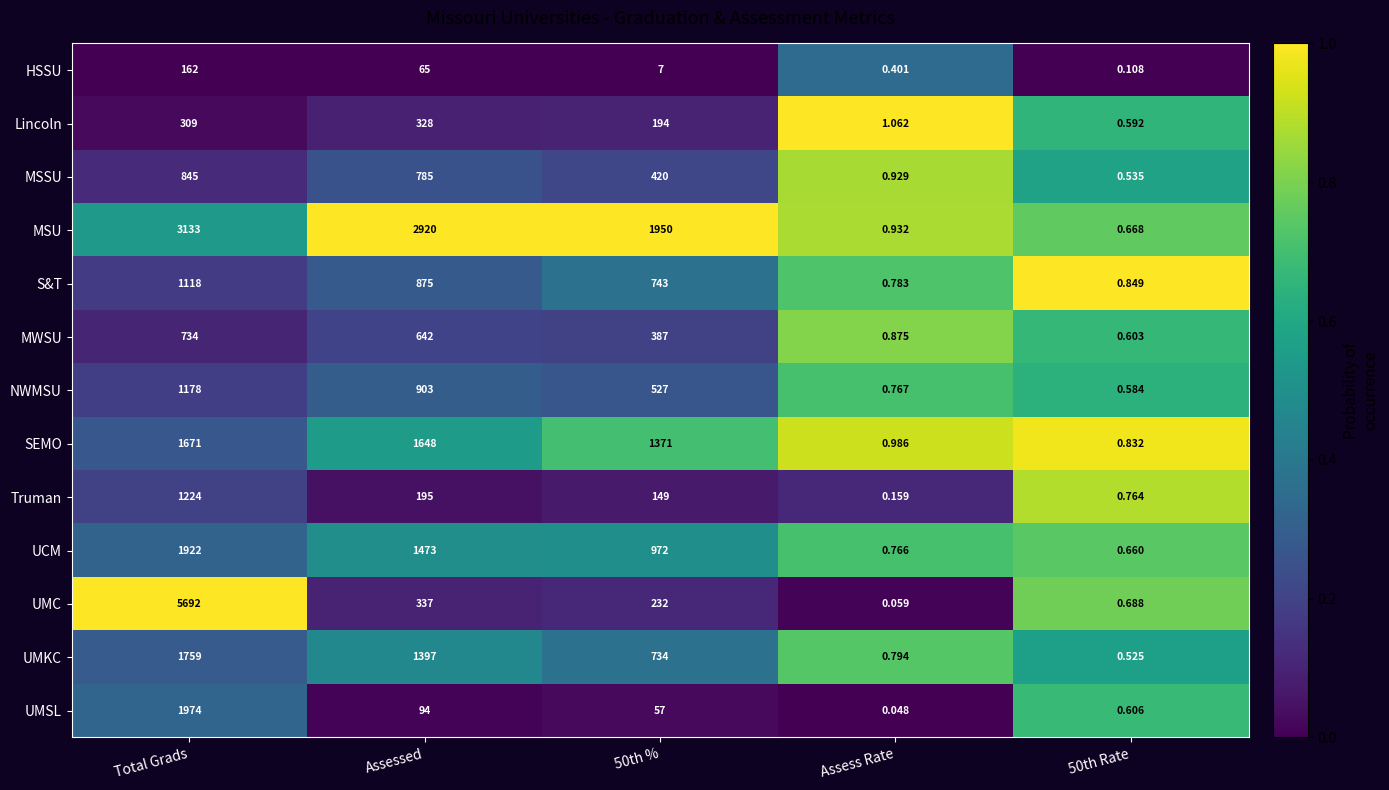

Which series changed the most between Assessed and 50th Rate?

MSU